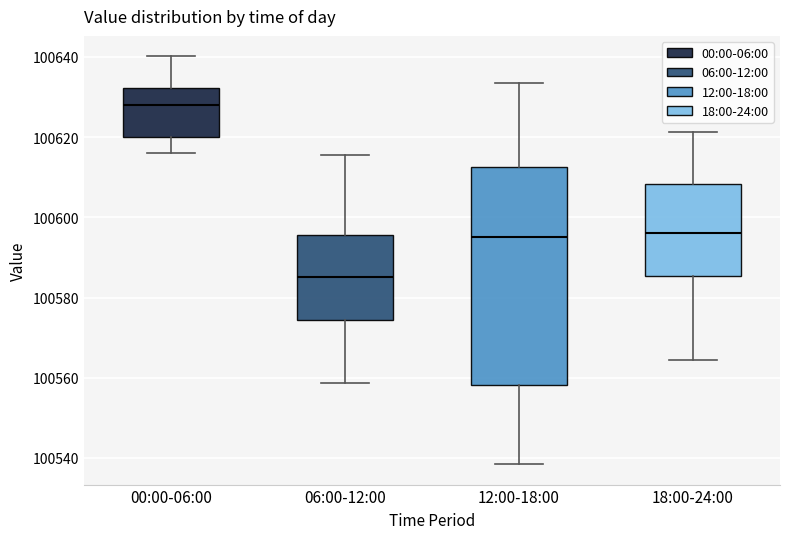

Which box's median line is the lowest?

06:00-12:00